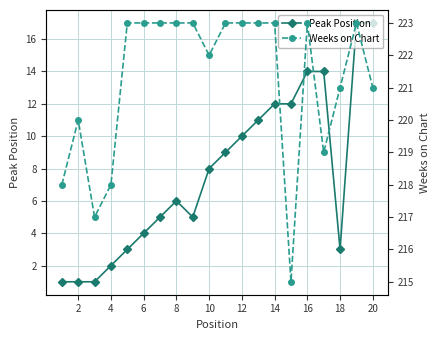

At which category does Weeks on Chart reach its first local peak?

2